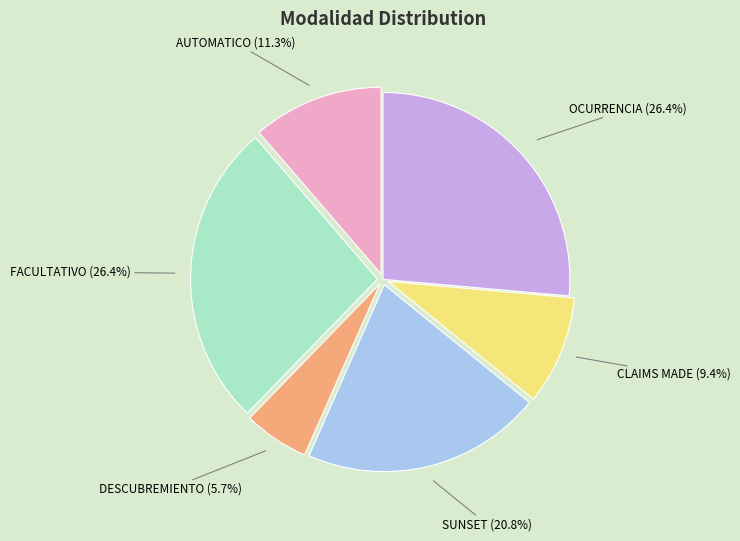

To the nearest percent, what is the difference between the SUNSET and DESCUBREMIENTO slice percentages?

15%